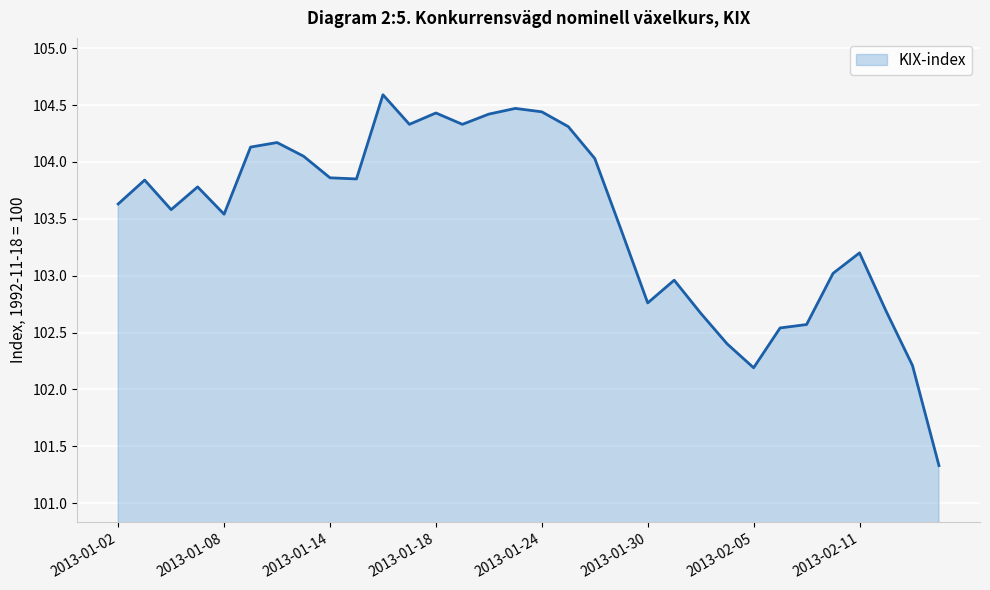

What is the maximum value shown in the chart?

104.6